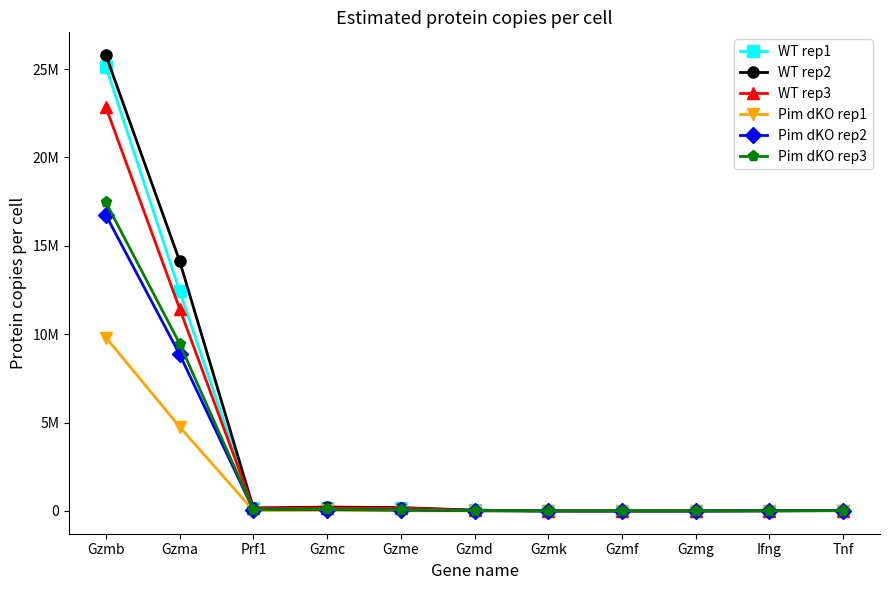

Between Gzmg and Ifng, which is larger?

Ifng